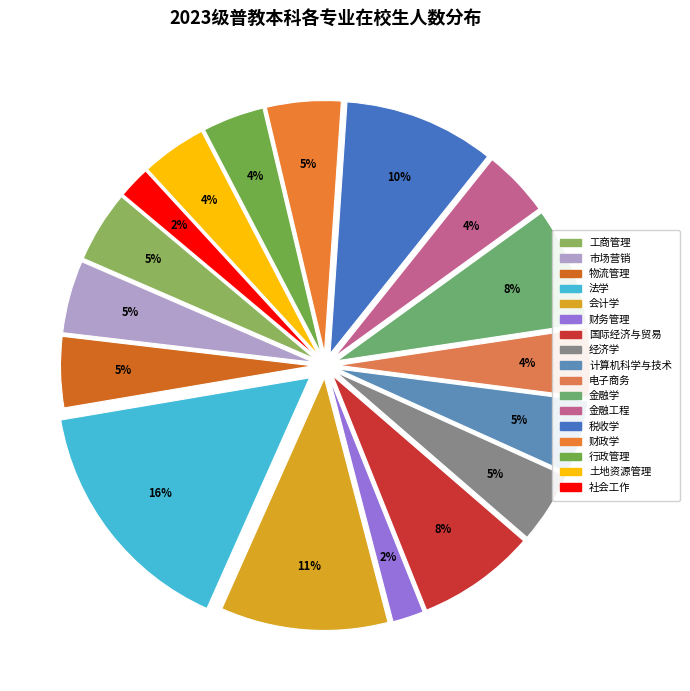

Is there a majority slice in this chart?

No